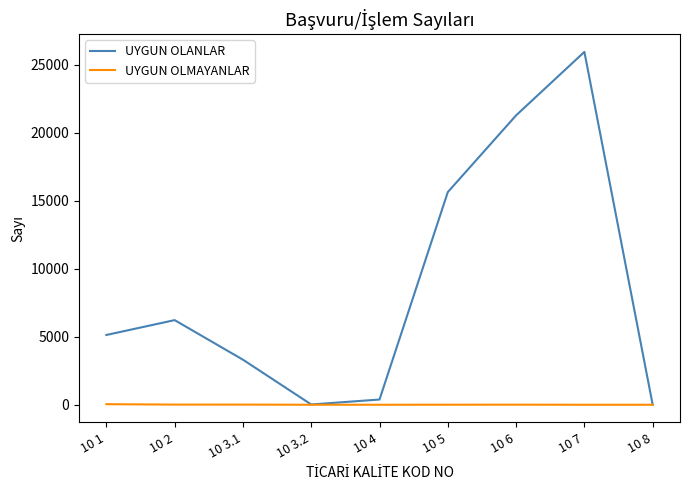

In UYGUN OLMAYANLAR, how many points are higher than both neighbors (excluding endpoints)?

1